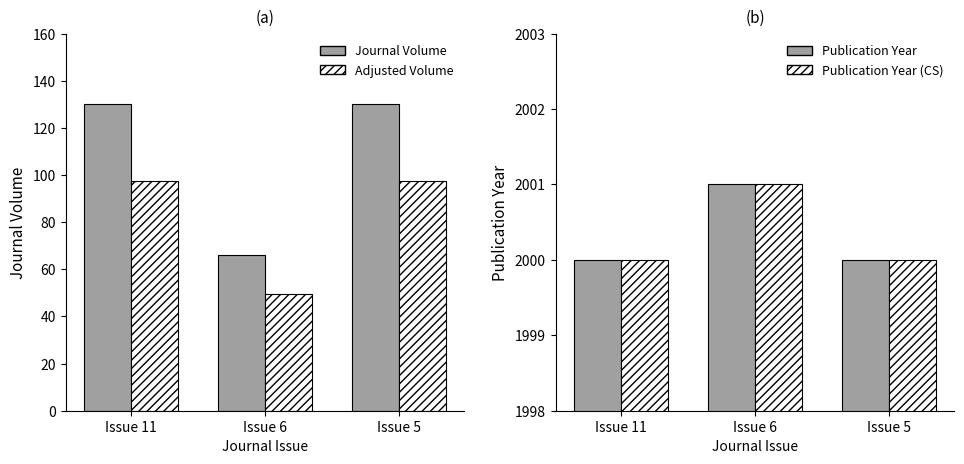

Reading left to right, list all the values displayed in this chart.

Journal Volume: Issue 11=130.0	Issue 6=66.0	Issue 5=130.0
Adjusted Volume: Issue 11=97.5	Issue 6=49.5	Issue 5=97.5
Publication Year: Issue 11=2000.0	Issue 6=2001.0	Issue 5=2000.0
Publication Year (CS): Issue 11=2000.0	Issue 6=2001.0	Issue 5=2000.0